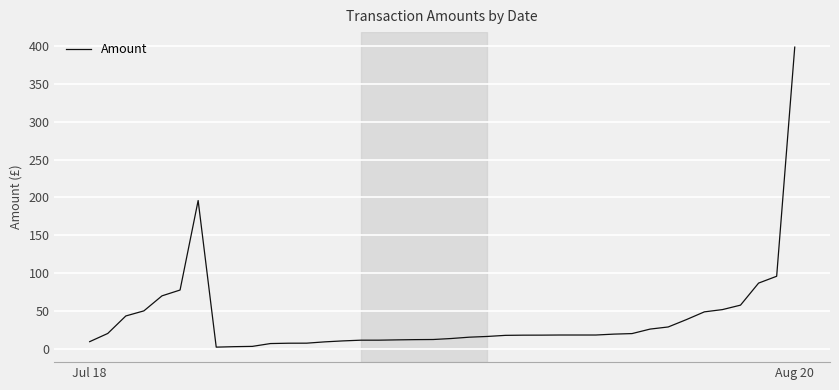

True or false: there are more than 0 points higher than both neighbors.

True